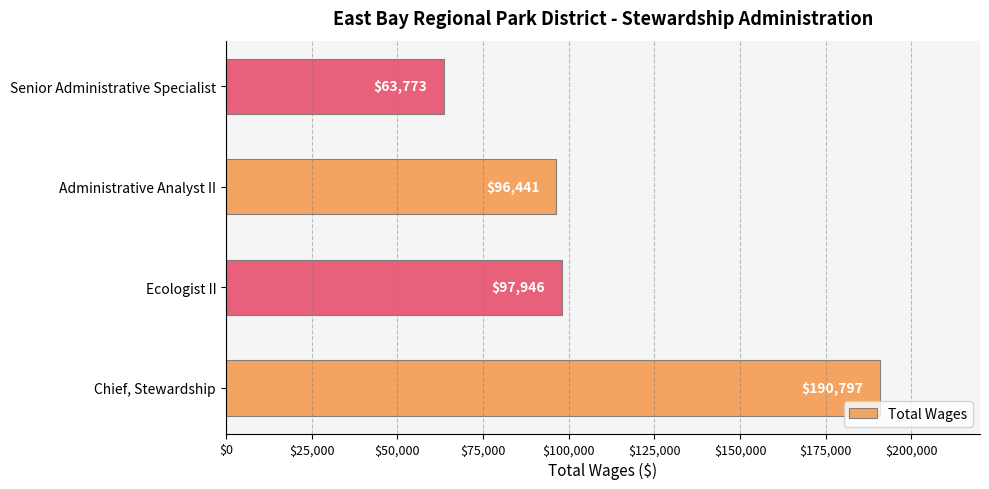

What is the minimum value shown in the chart?

63773